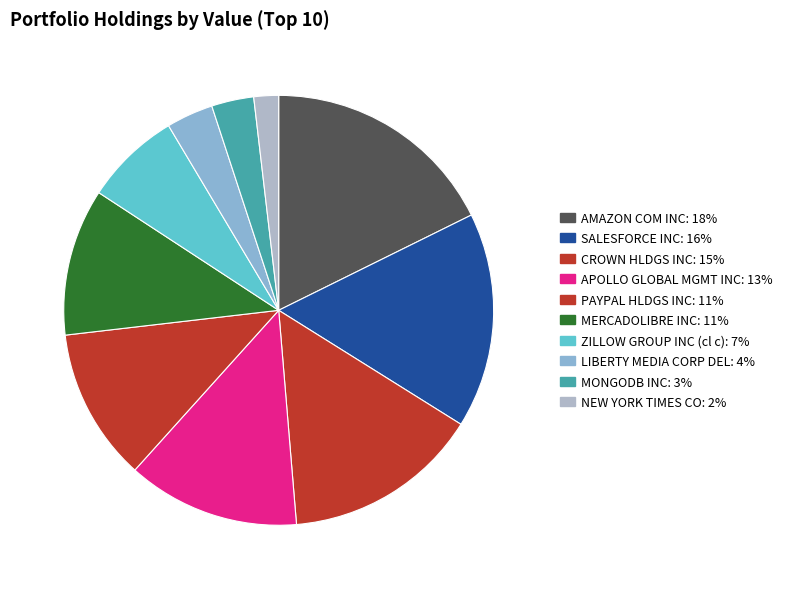

Is it true that MONGODB INC is 3% of the pie?

True